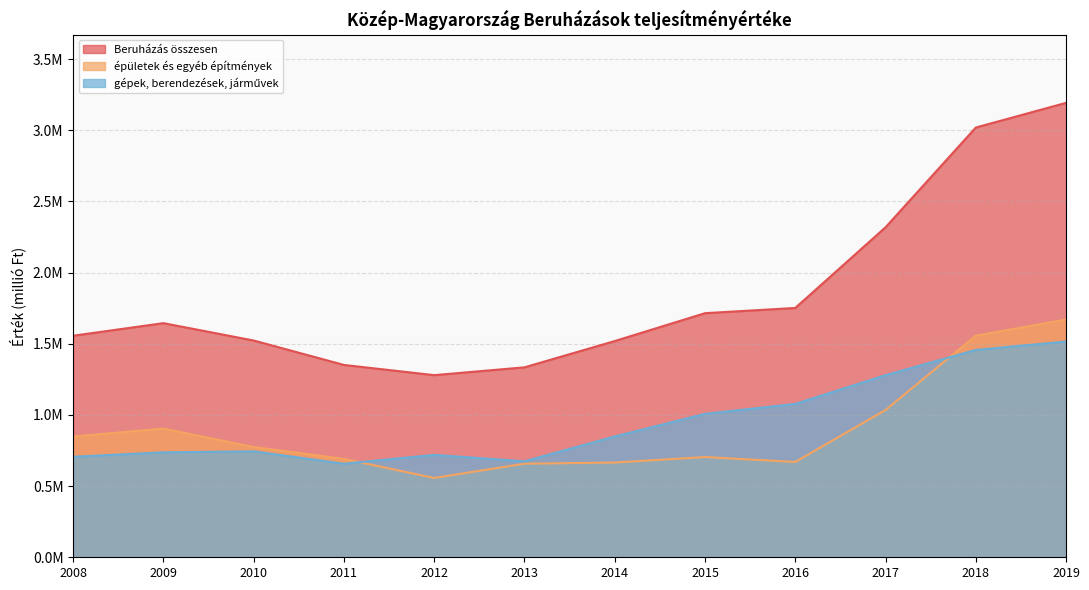

Does the chart have visible grid lines?

Yes